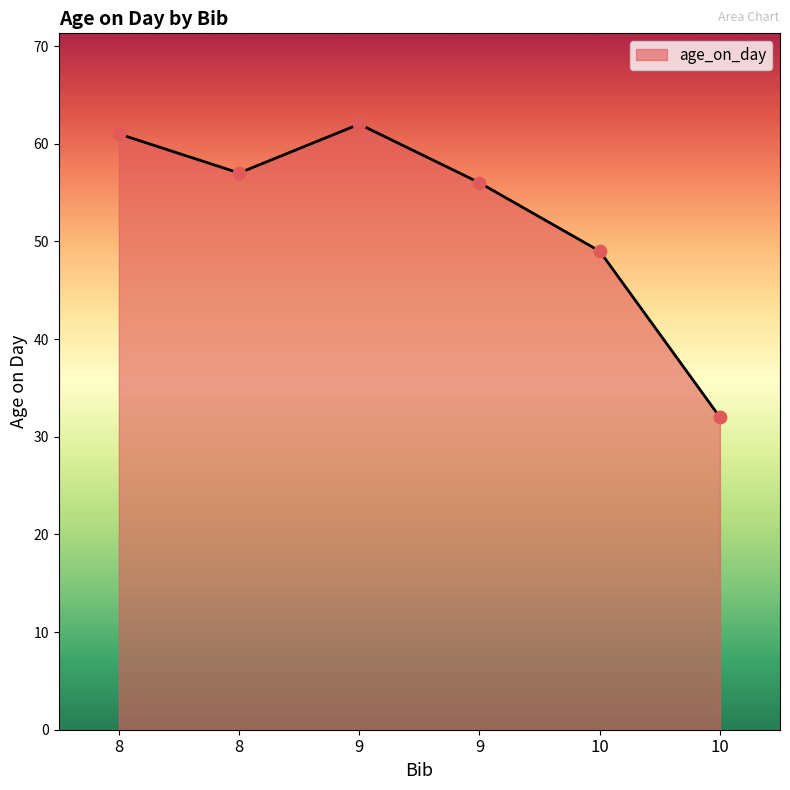

How many distinct data groups are displayed?

1